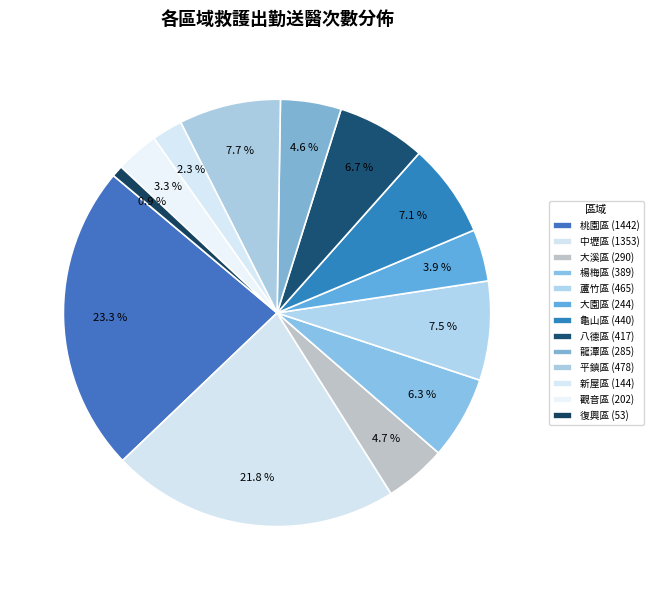

Which category has the smallest portion of the pie?

復興區